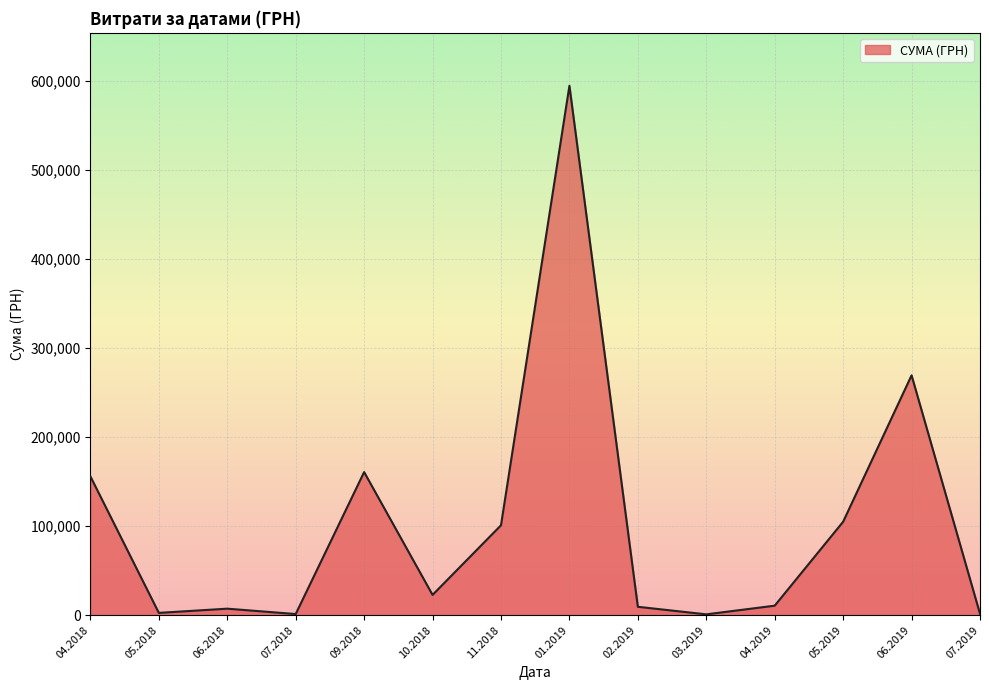

How many lines are shown in the chart?

1